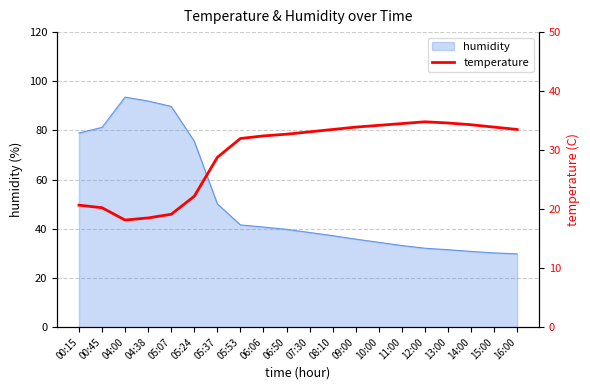

How many points are lower than both their immediate neighbors (excluding endpoints)?

1